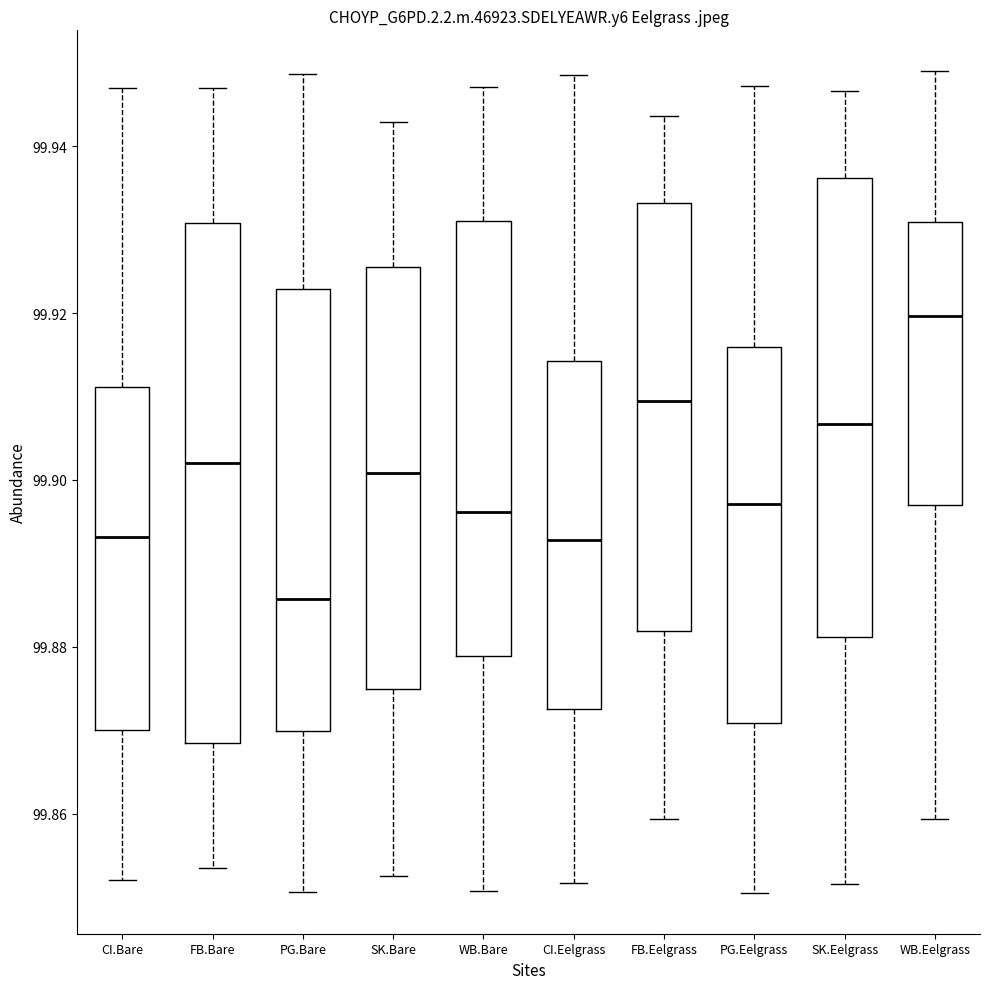

Reading left to right, read every box against the y-axis: the position of its median line, the range the box covers, and the ends of its whiskers. The values are not printed on the chart, so give them approximately, as read against the axis.

CI.Bare: median 99.894, box 99.870 to 99.912, whiskers 99.852 to 99.946
FB.Bare: median 99.902, box 99.868 to 99.930, whiskers 99.854 to 99.946
PG.Bare: median 99.886, box 99.870 to 99.922, whiskers 99.850 to 99.948
SK.Bare: median 99.900, box 99.874 to 99.926, whiskers 99.852 to 99.942
WB.Bare: median 99.896, box 99.878 to 99.932, whiskers 99.850 to 99.948
CI.Eelgrass: median 99.892, box 99.872 to 99.914, whiskers 99.852 to 99.948
FB.Eelgrass: median 99.910, box 99.882 to 99.934, whiskers 99.860 to 99.944
PG.Eelgrass: median 99.898, box 99.870 to 99.916, whiskers 99.850 to 99.948
SK.Eelgrass: median 99.906, box 99.882 to 99.936, whiskers 99.852 to 99.946
WB.Eelgrass: median 99.920, box 99.898 to 99.930, whiskers 99.860 to 99.950